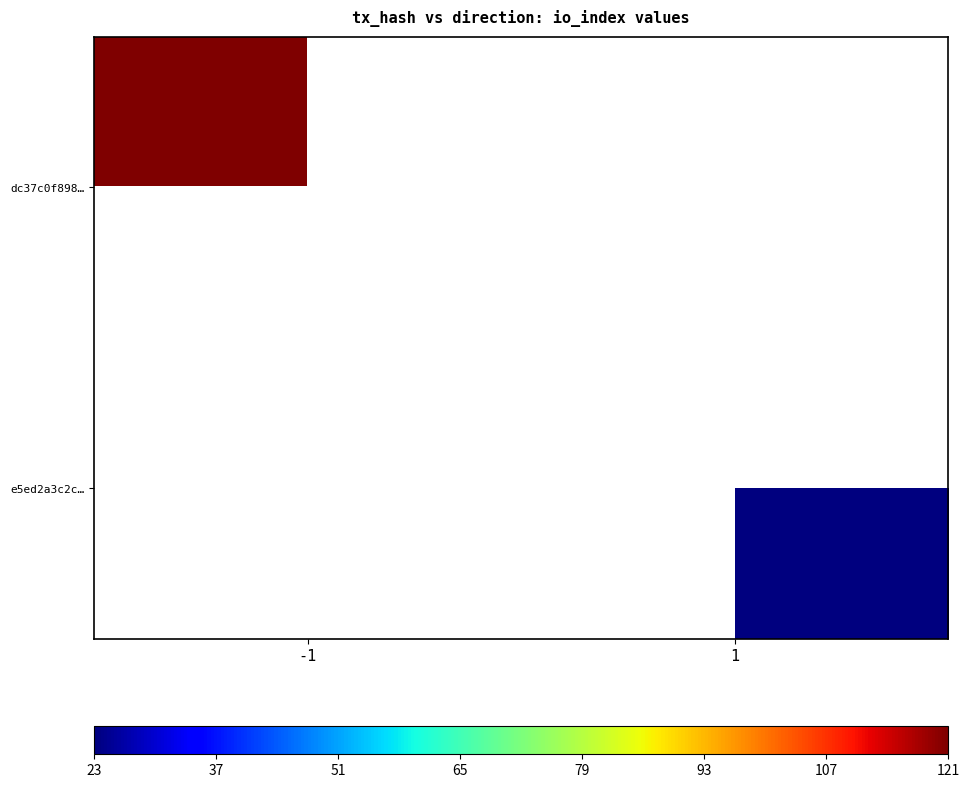

What is the approximate value of e5ed2a3c2c… at 1?

23.0